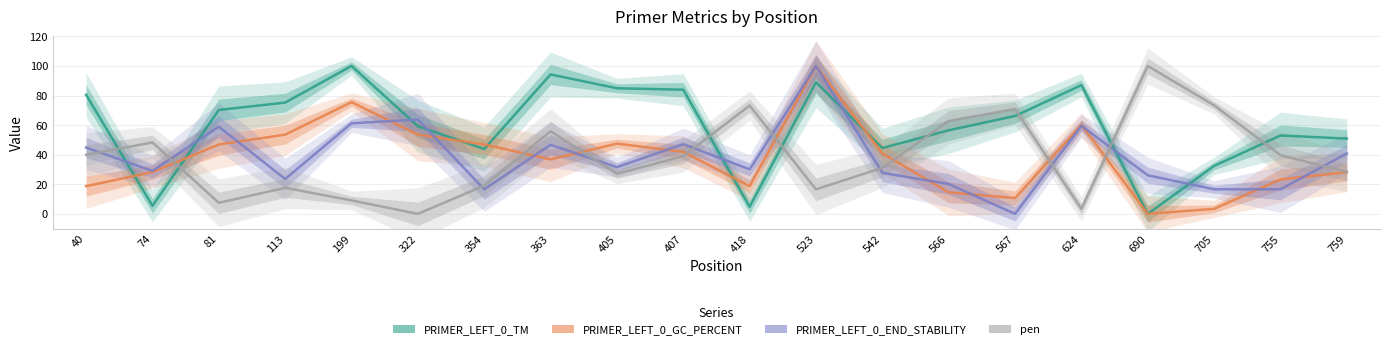

Is it true that PRIMER_LEFT_0_END_STABILITY equals 61.3 at 199?

True